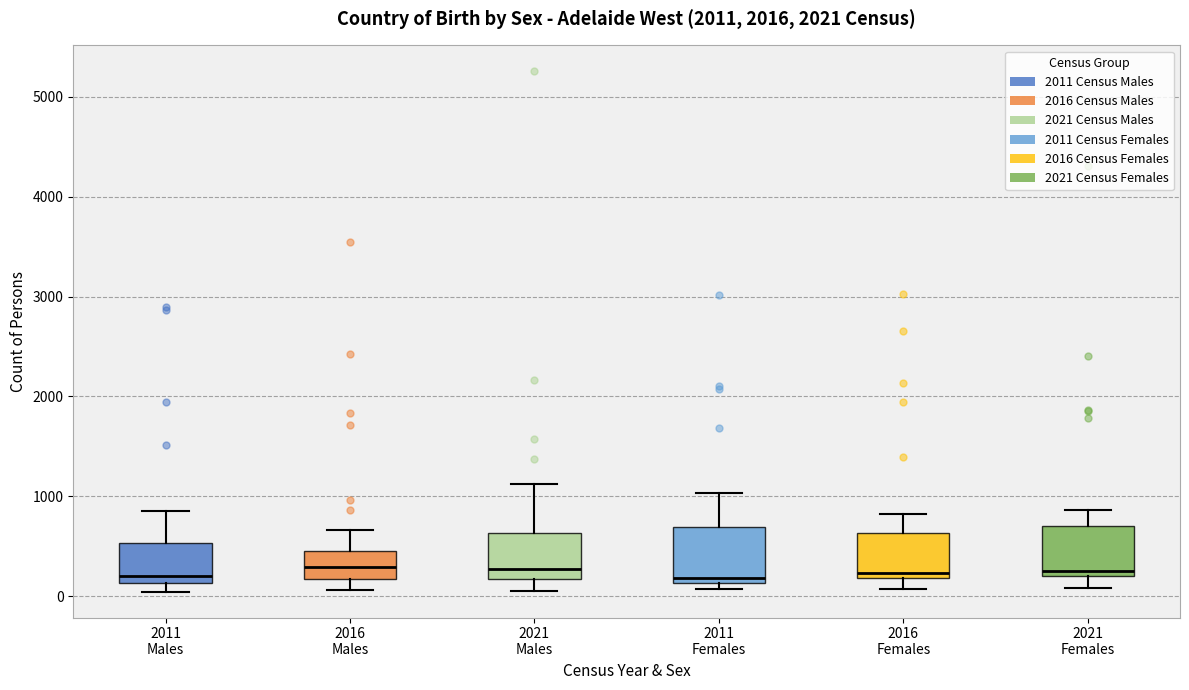

Reading left to right, read every box against the y-axis: the position of its median line, the range the box covers, and the ends of its whiskers. The values are not printed on the chart, so give them approximately, as read against the axis.

2011 Males: median 200, box 100 to 500, whiskers 0 to 900
2016 Males: median 300, box 200 to 400, whiskers 100 to 700
2021 Males: median 300, box 200 to 600, whiskers 100 to 1100
2011 Females: median 200, box 100 to 700, whiskers 100 (just below the box's lower edge) to 1000
2016 Females: median 200 (just above the box's lower edge), box 200 to 600, whiskers 100 to 800
2021 Females: median 300, box 200 to 700, whiskers 100 to 900